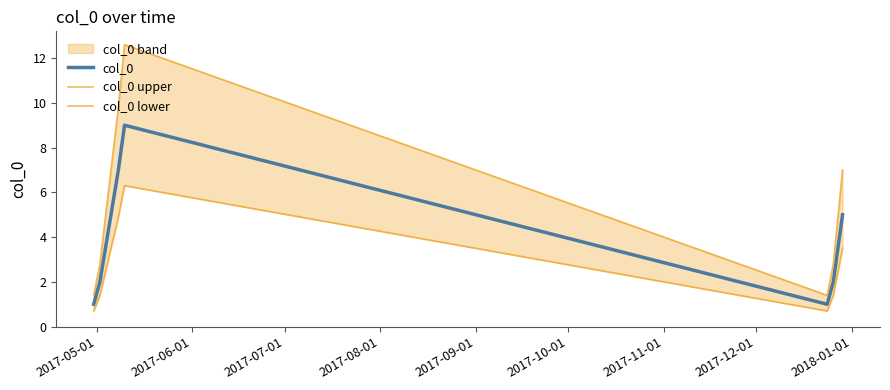

What is the maximum value shown in the chart?

12.6